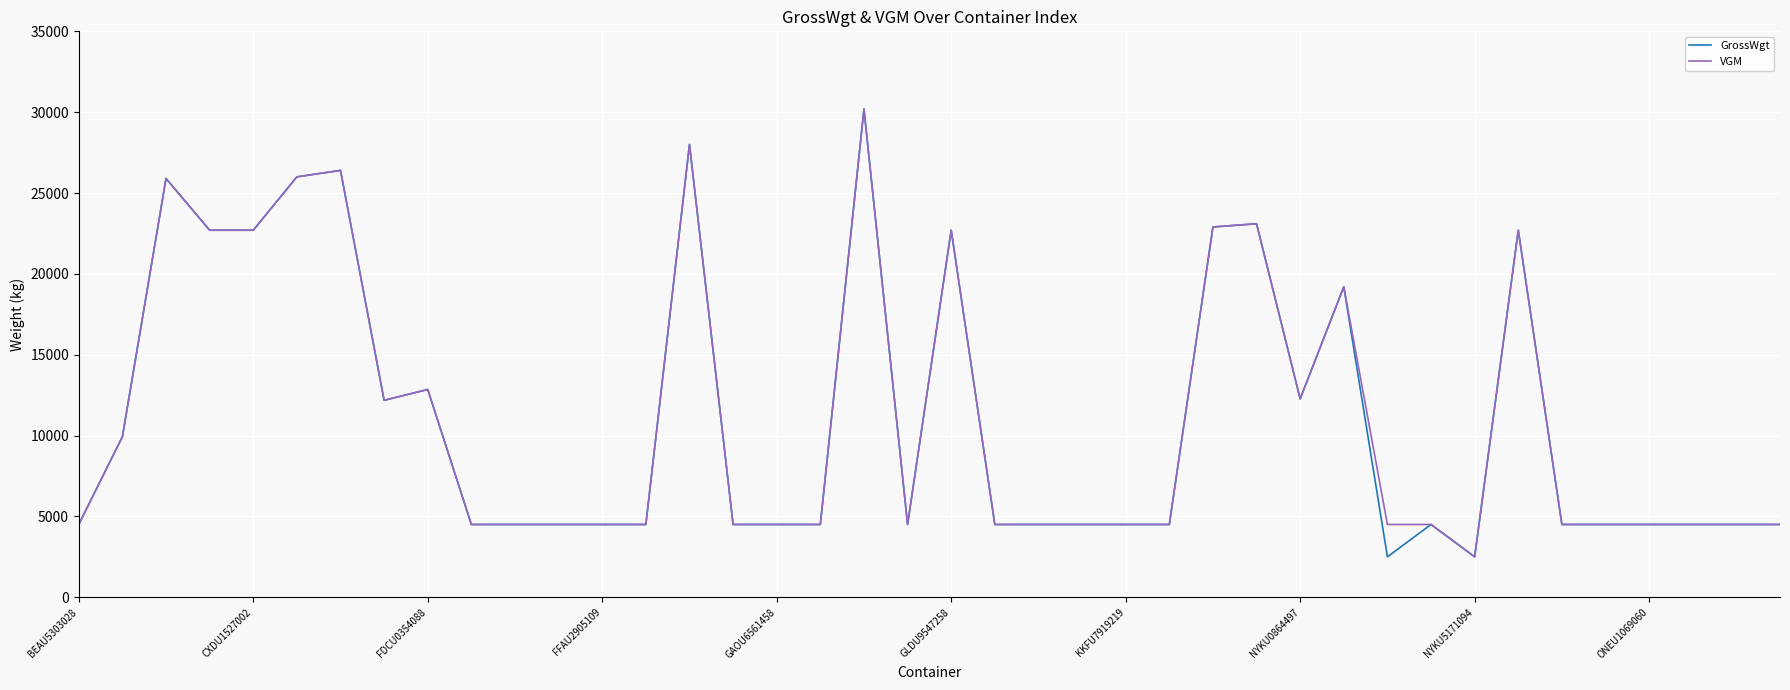

What is the maximum value shown in the chart?

30200